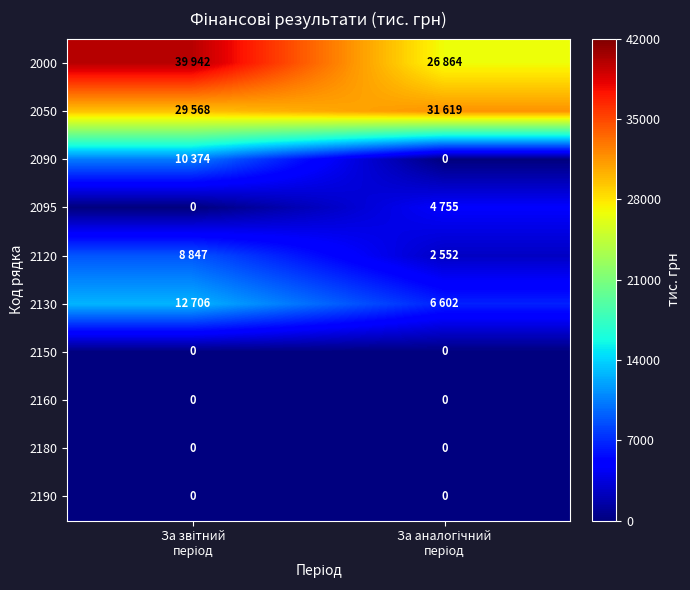

Which series changed the most between За звітний період and За аналогічний період?

2000